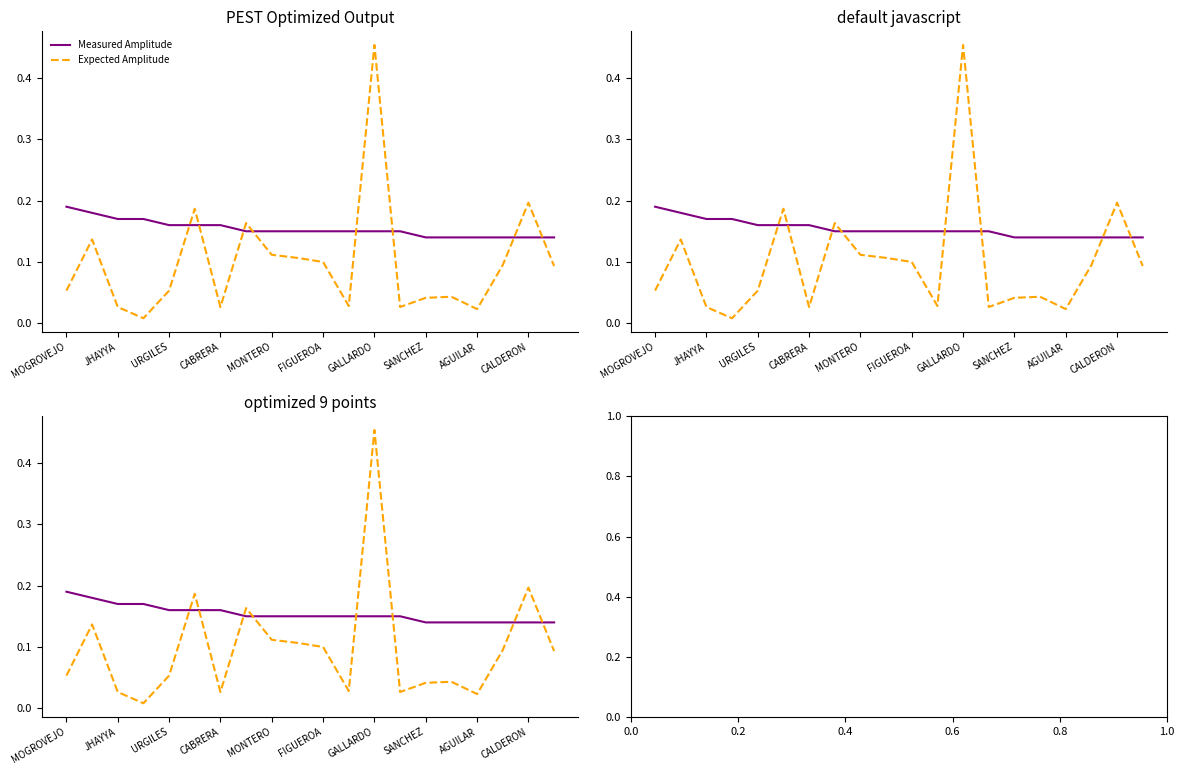

At how many categories does at least one series exceed 0?

20